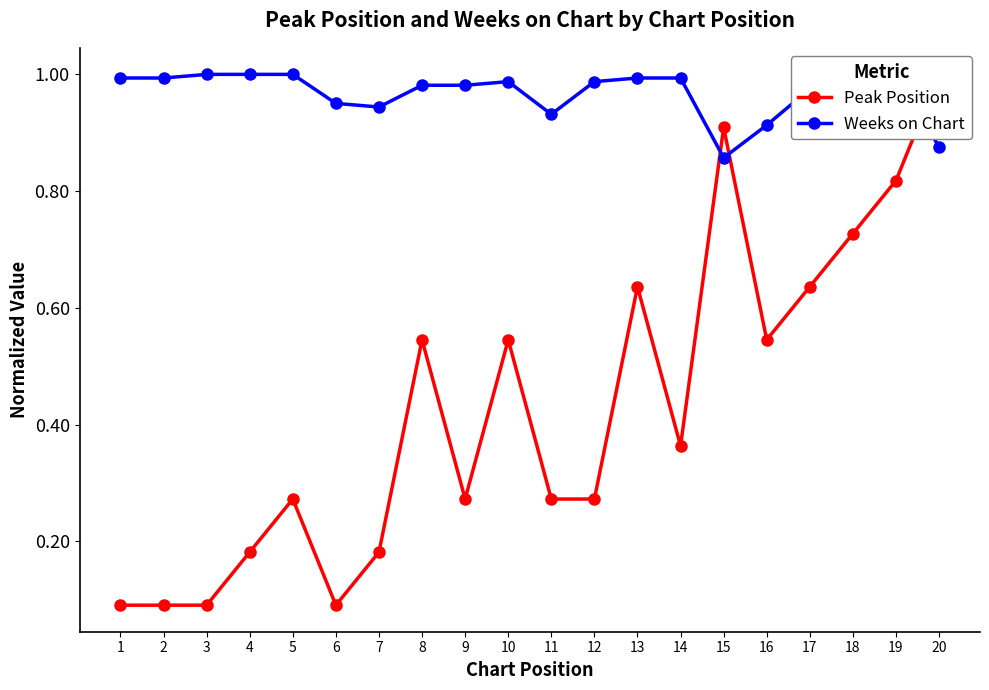

What is the value of the Weeks on Chart point at the 15th from the left?

0.9